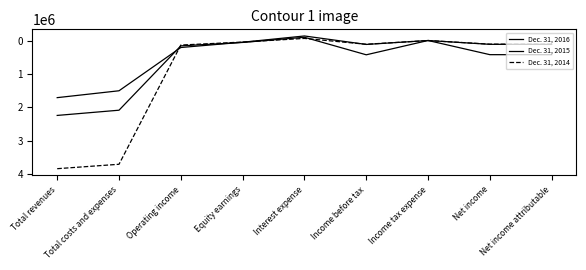

Does the chart display data point markers on the line(s)?

No